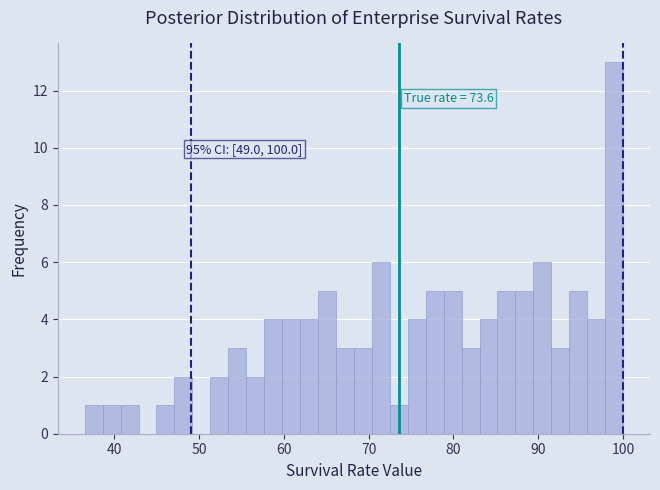

Read against the x-axis, roughly where is the centre of the tallest bar?

99